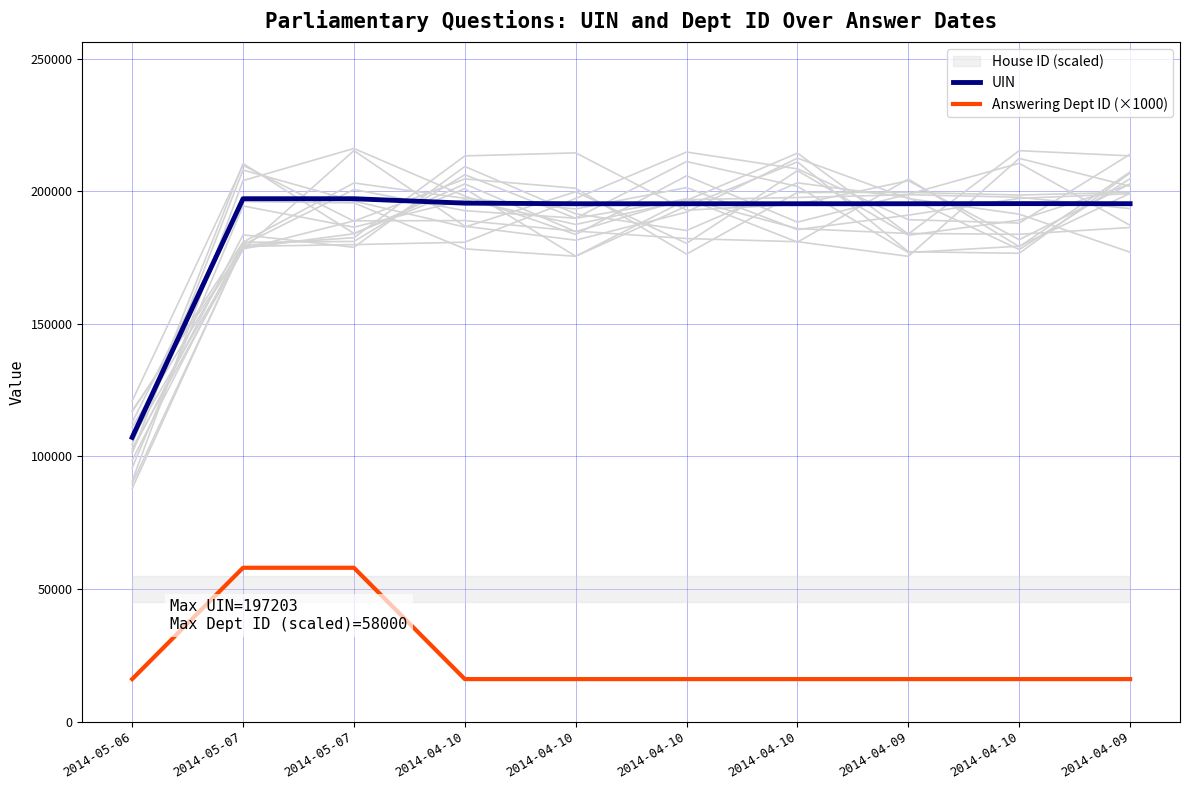

How many data points in Answering Dept ID (×1000) are above 16000?

2